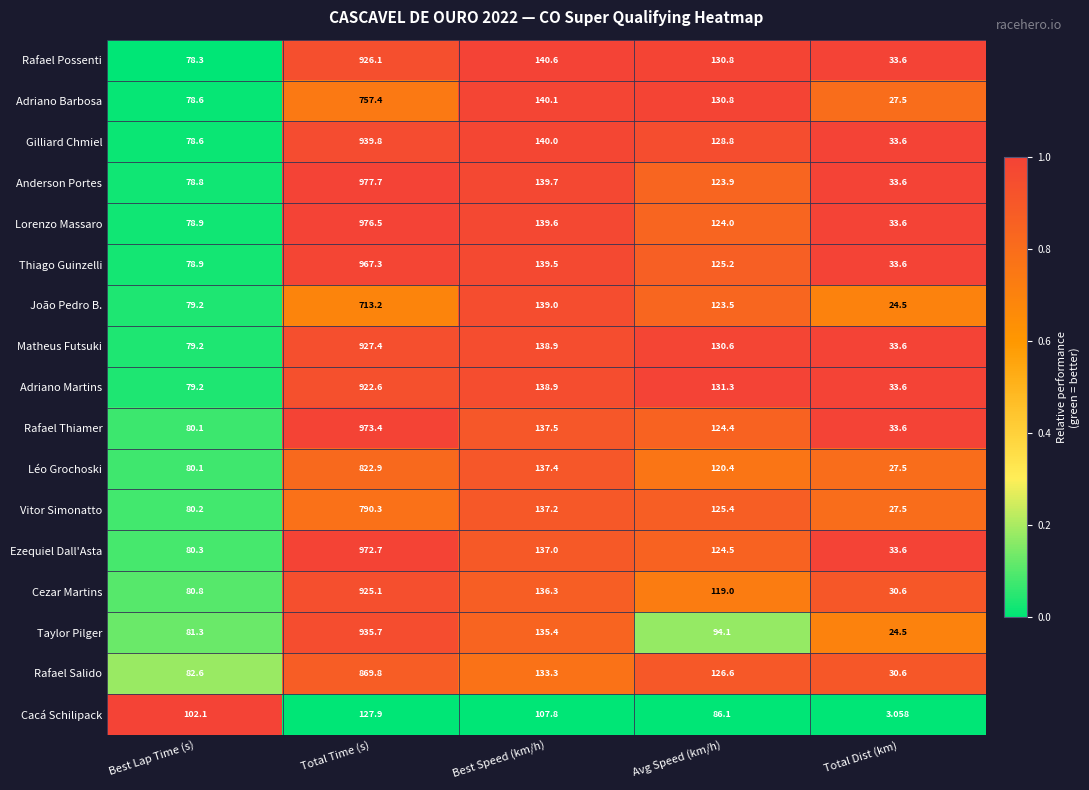

What is the maximum value shown in the chart?

977.7